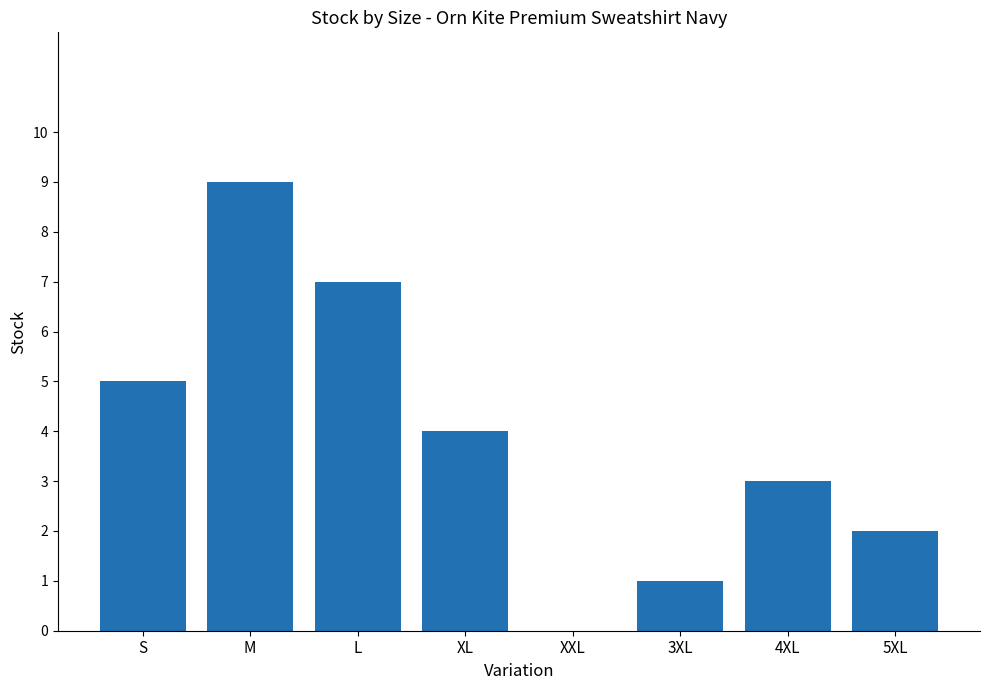

The chart shows a value of -3 at XXL. True or false?

False